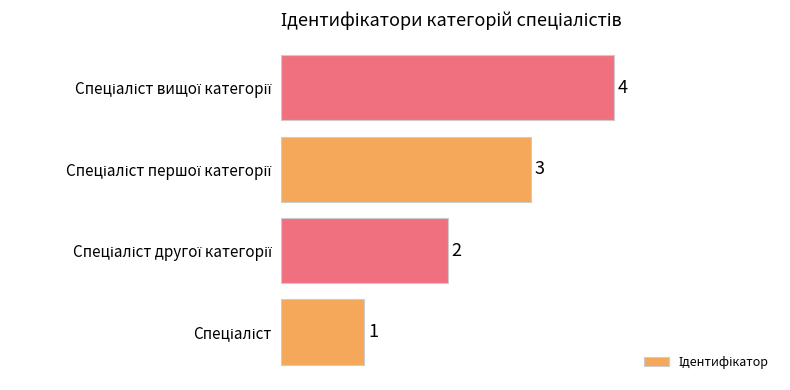

How many bars are there in total?

4